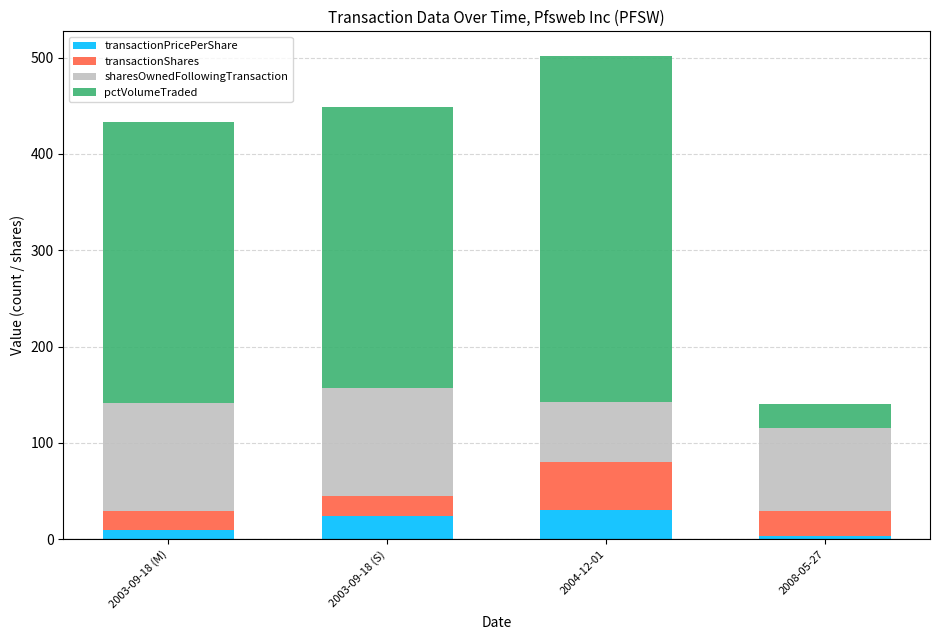

At which category is the sum across all series the highest?

2004-12-01